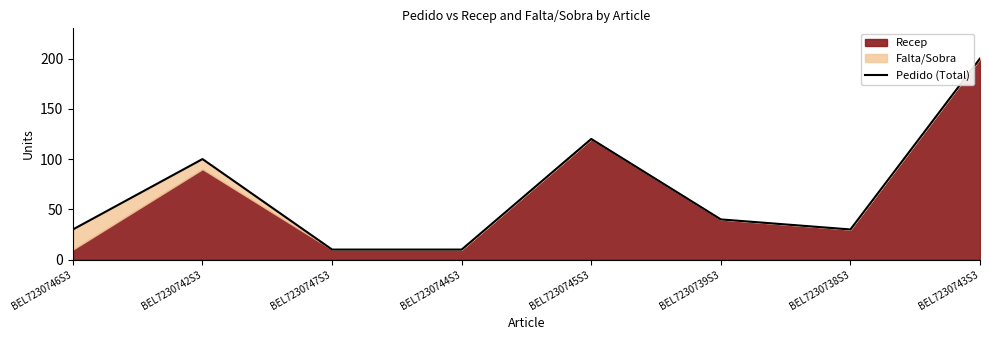

How many points are lower than both their immediate neighbors (excluding endpoints)?

1